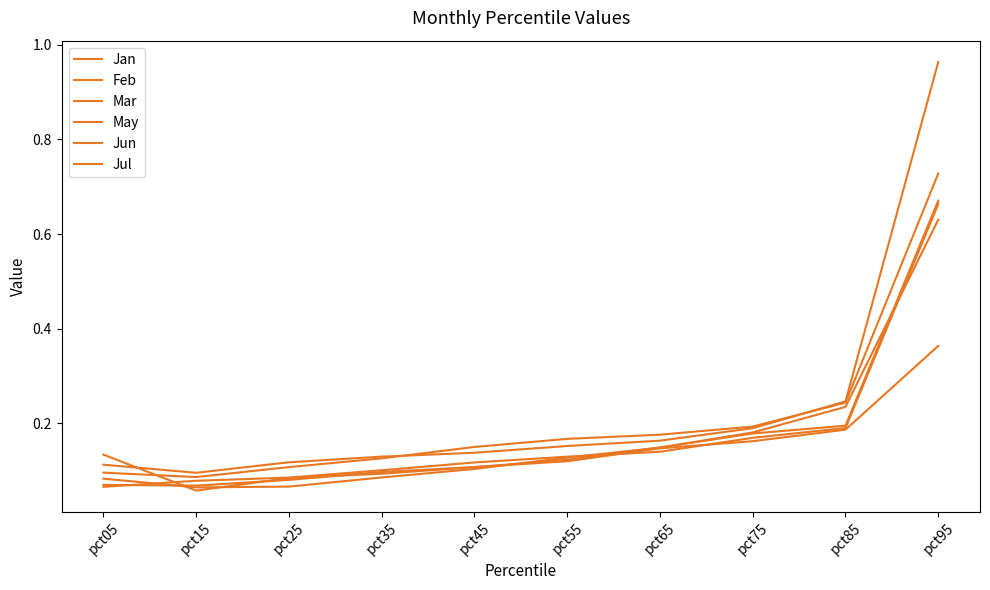

Is this an area chart (filled region under the line)?

No